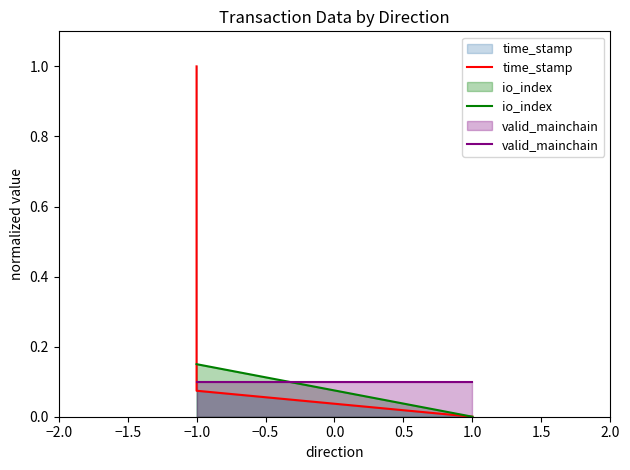

What is the sum of all valid_mainchain values?

1.0